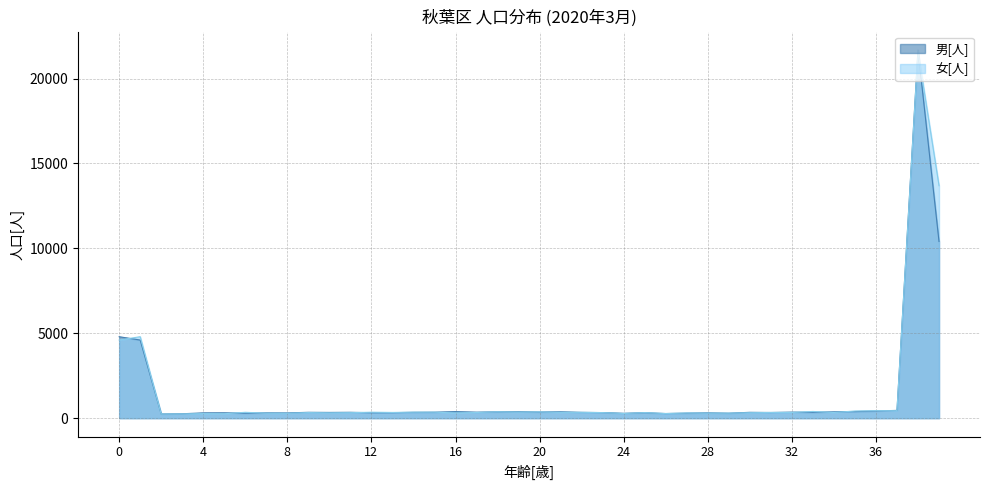

What is the sum of all 女[人] values?

56490